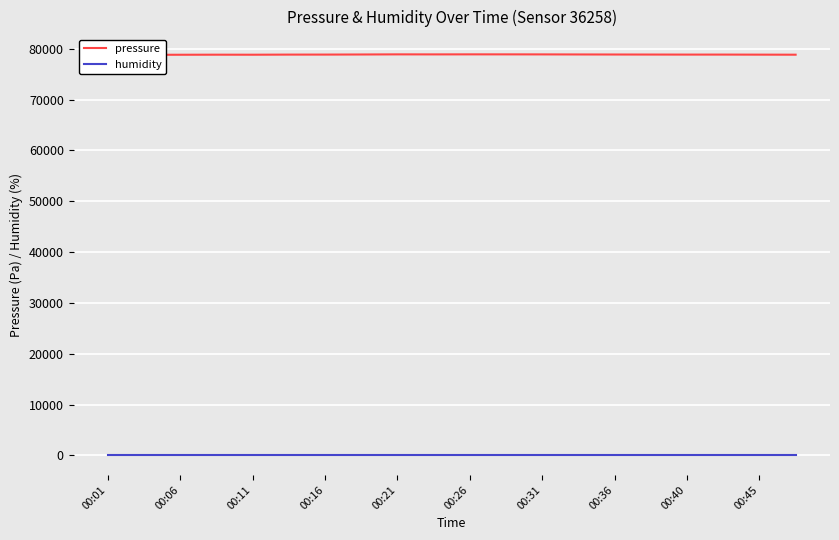

Which series has the largest range (max minus min)?

pressure